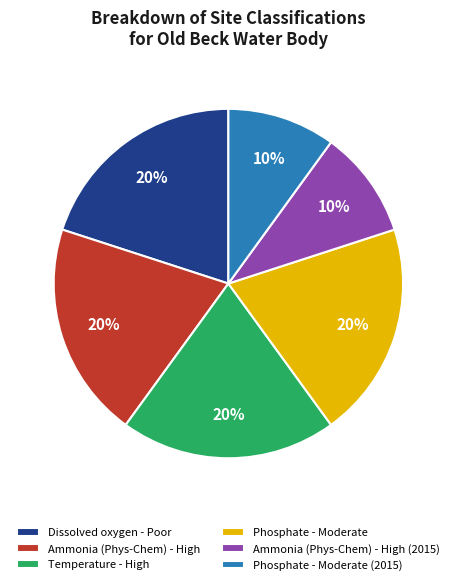

Is there any slice that represents more than half of the pie?

No